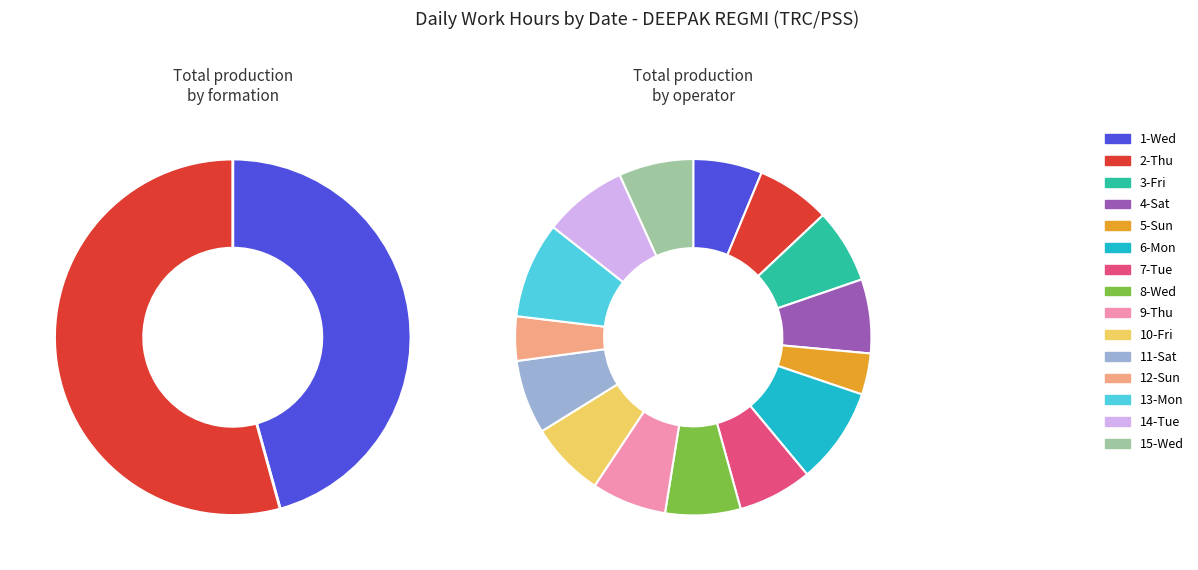

Rank the categories by value from highest to lowest.

6-Mon, 13-Mon, 14-Tue, 10-Fri, 8-Wed, 9-Thu, 15-Wed, 3-Fri, 7-Tue, 2-Thu, 4-Sat, 11-Sat, 1-Wed, 12-Sun, 5-Sun